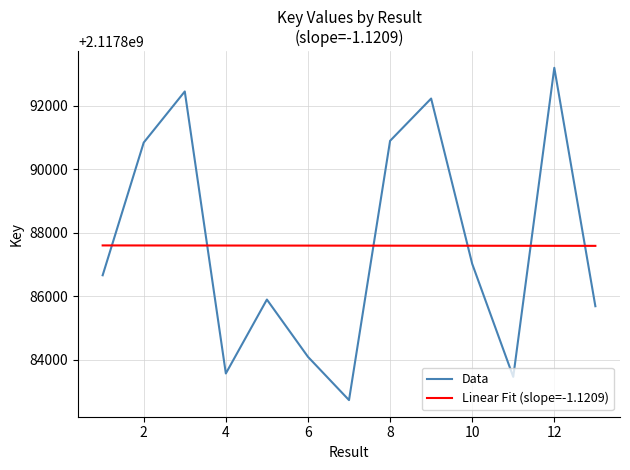

True or false: Data and Linear Fit (slope=-1.1209) intersect in this chart.

True